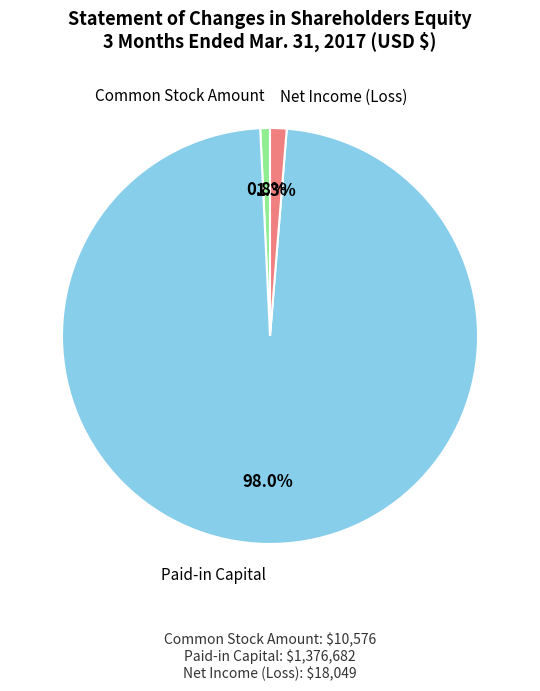

Count the number of slices in the pie.

3